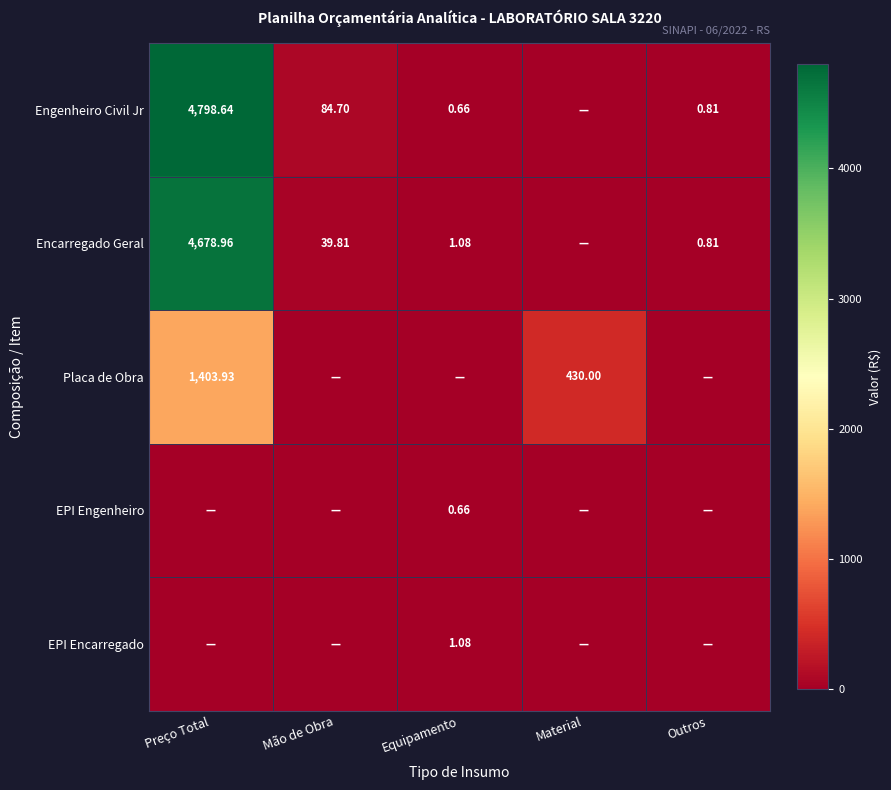

What is the sum of the Engenheiro Civil Jr values at Equipamento and Preço Total?

4799.3